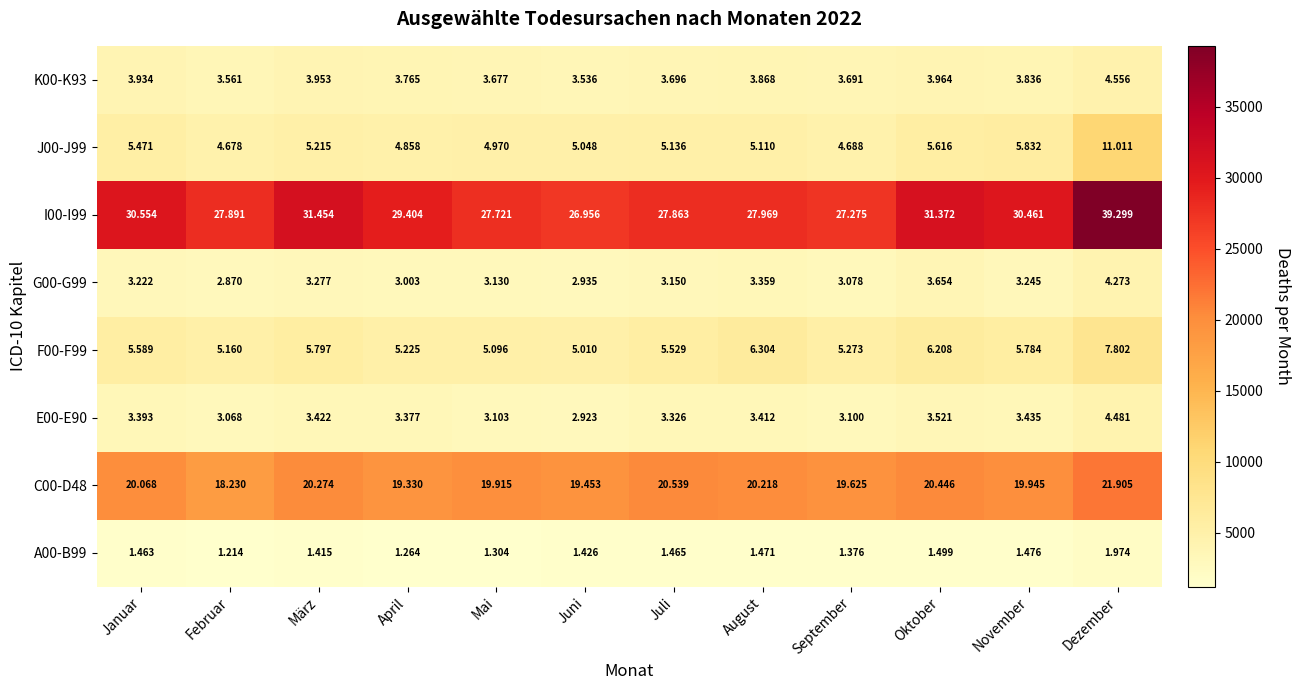

How many categories are shown in the chart?

12